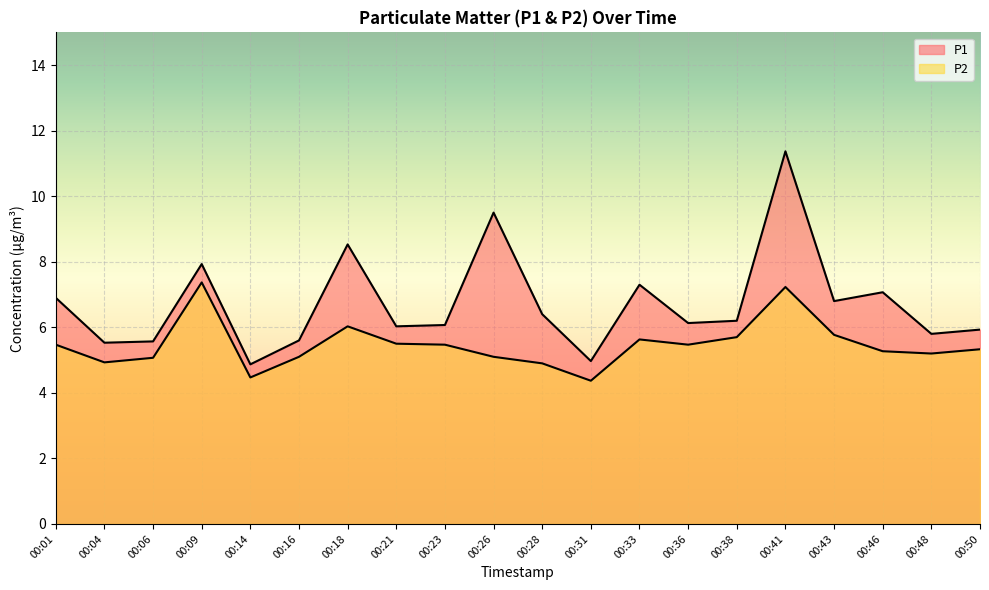

What is the difference between the second highest and minimum values in the P2 series?

2.9